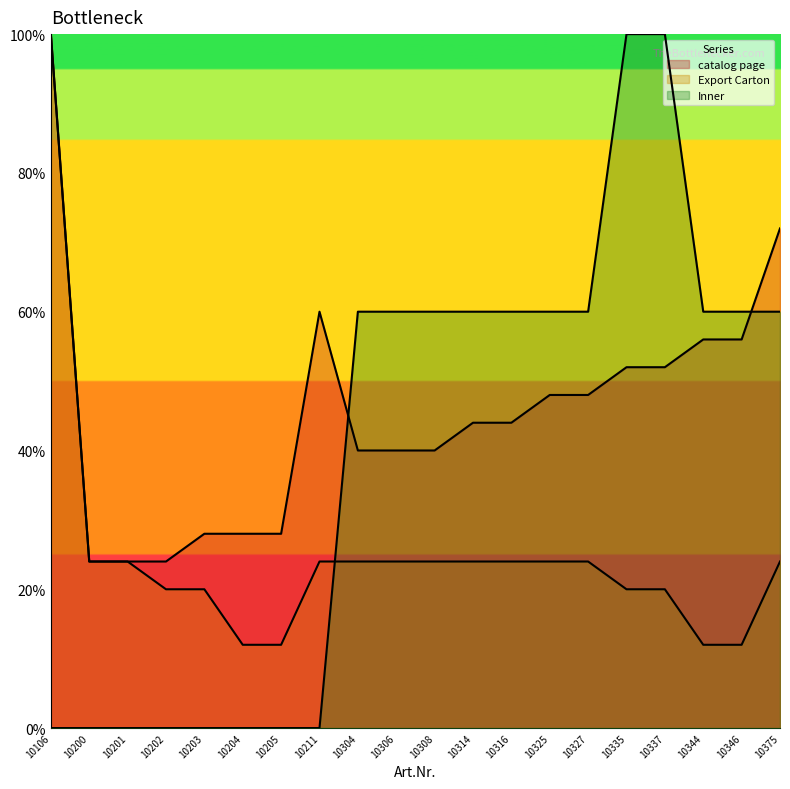

True or false: Export Carton and catalog page intersect in this chart.

False